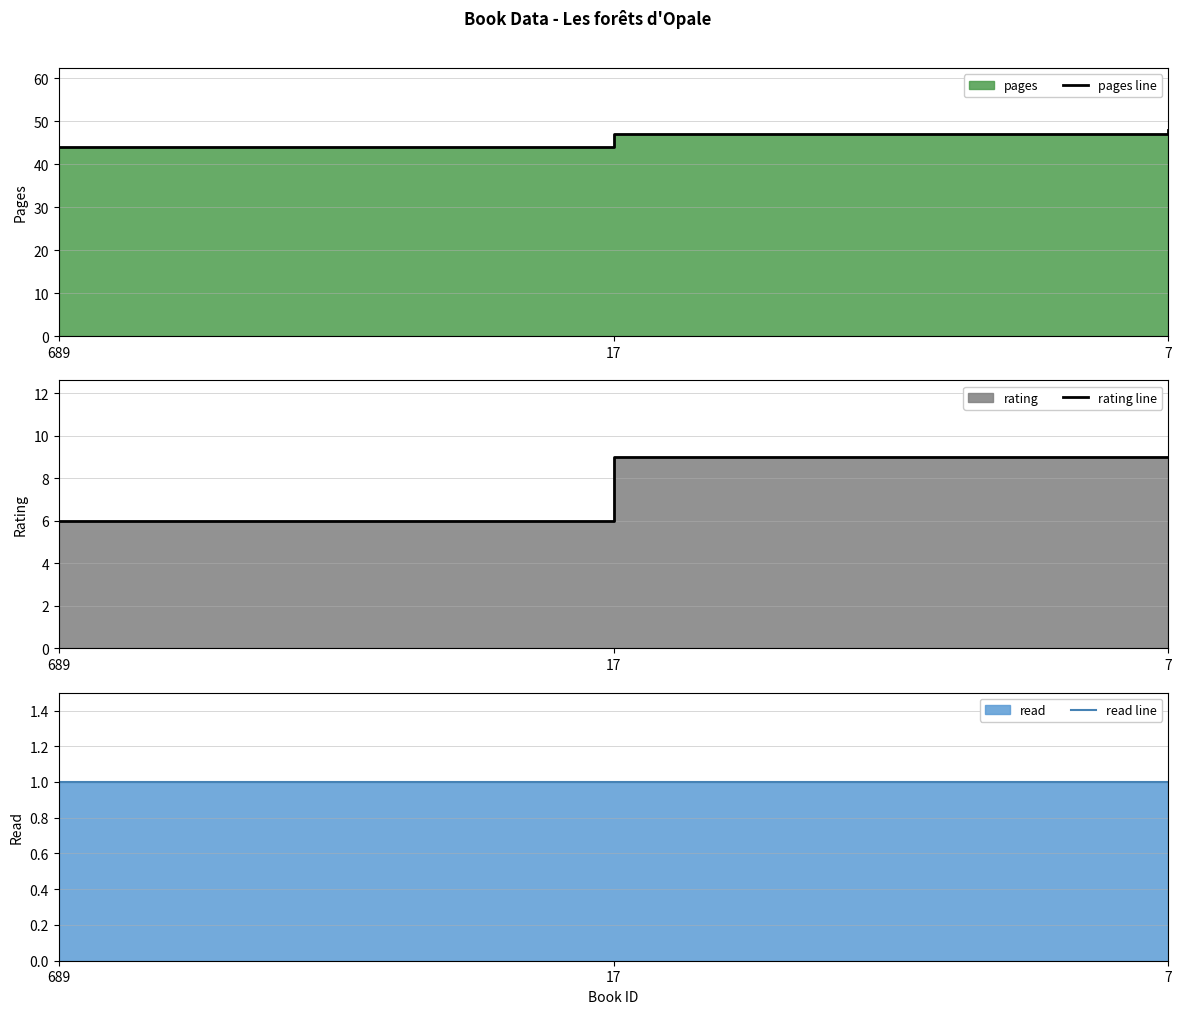

Reading left to right, what are all the values shown in this chart?

pages line: 689=44	17=47	7=48
rating line: 689=6	17=9	7=9
read line: 689=1	17=1	7=1